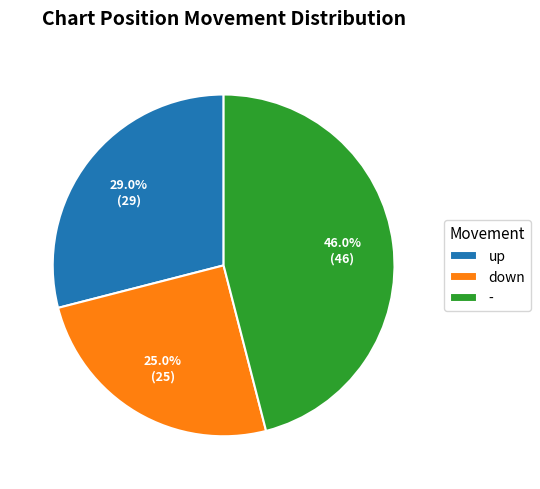

Is there any slice that represents more than half of the pie?

No